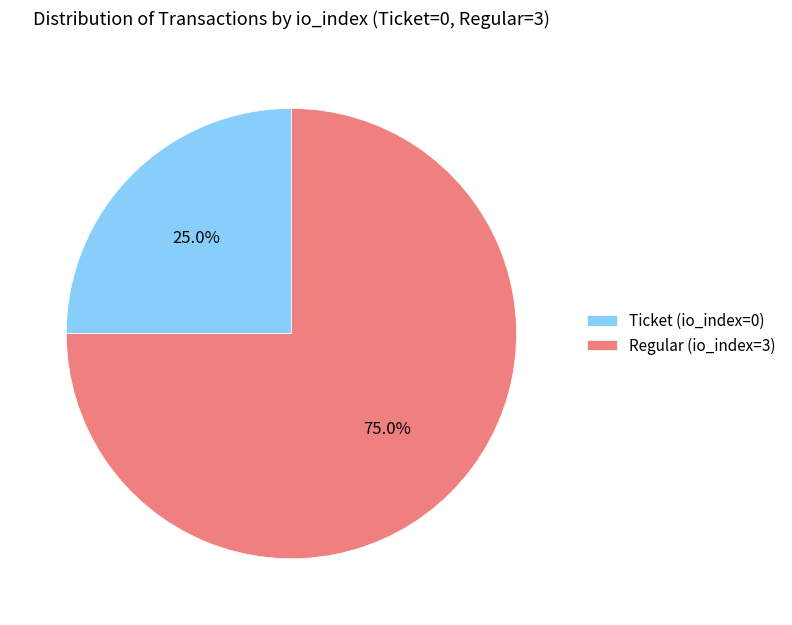

To the nearest percent, what is the difference between the Ticket (io_index=0) and Regular (io_index=3) slice percentages?

50%